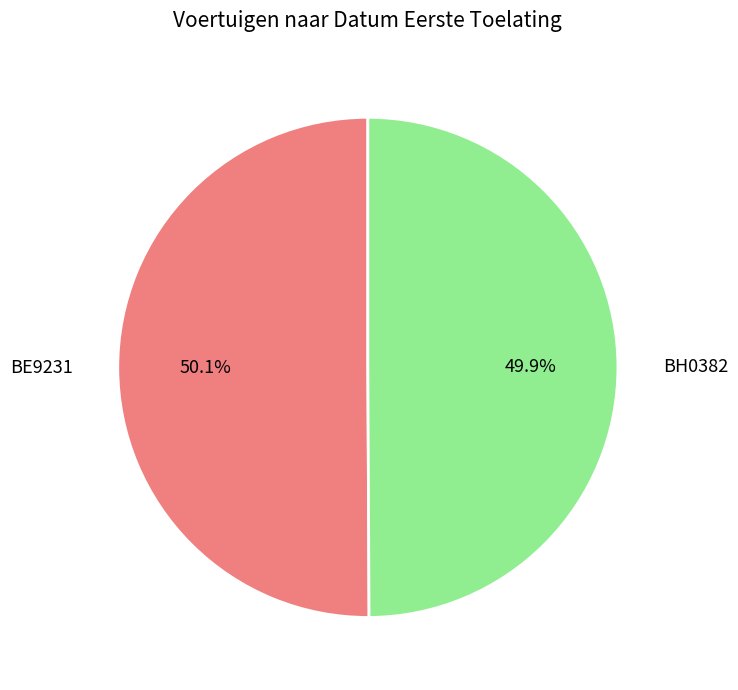

Do BE9231 and BH0382 together represent more than half of the pie?

Yes